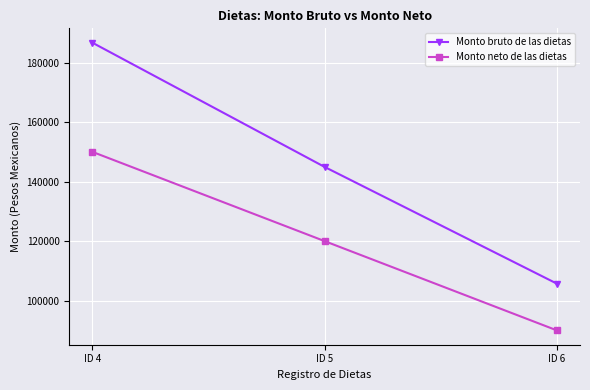

What are all the series names shown in the legend?

Monto bruto de las dietas, Monto neto de las dietas